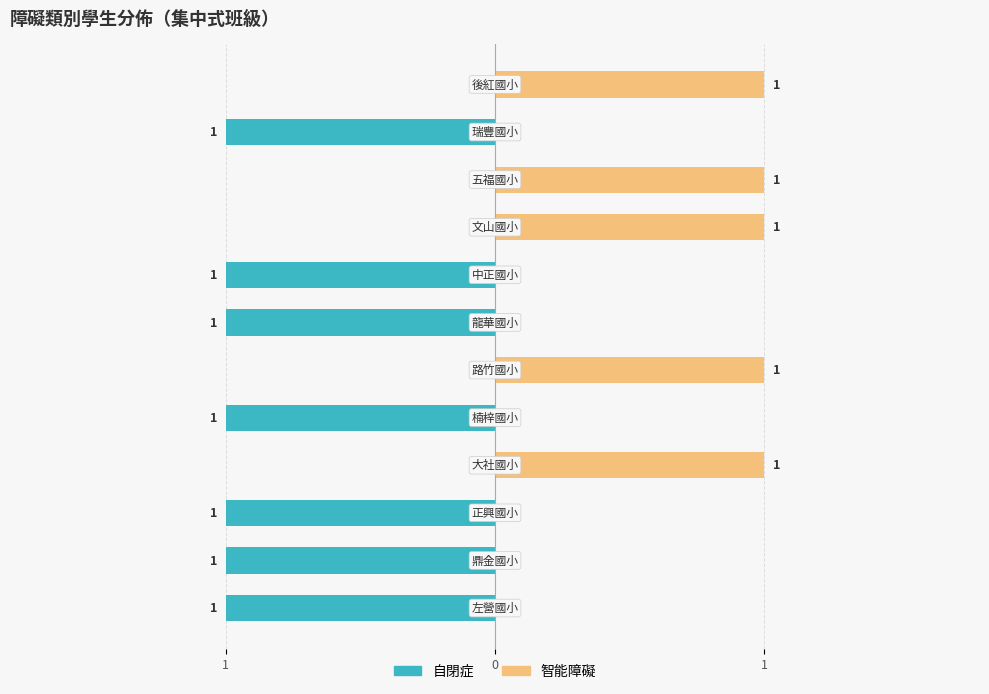

How many groups of bars are there?

12